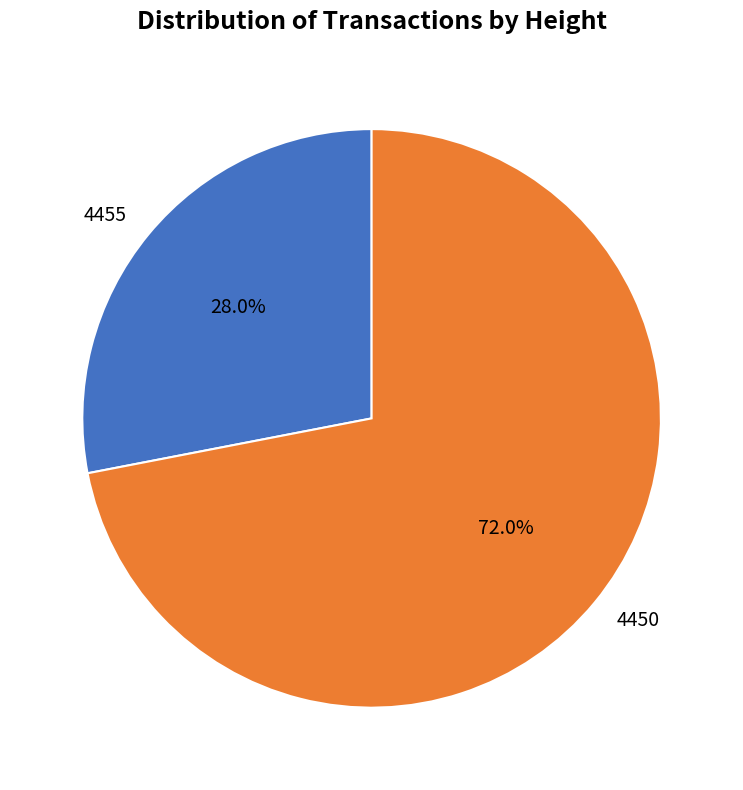

What is the majority slice?

4450